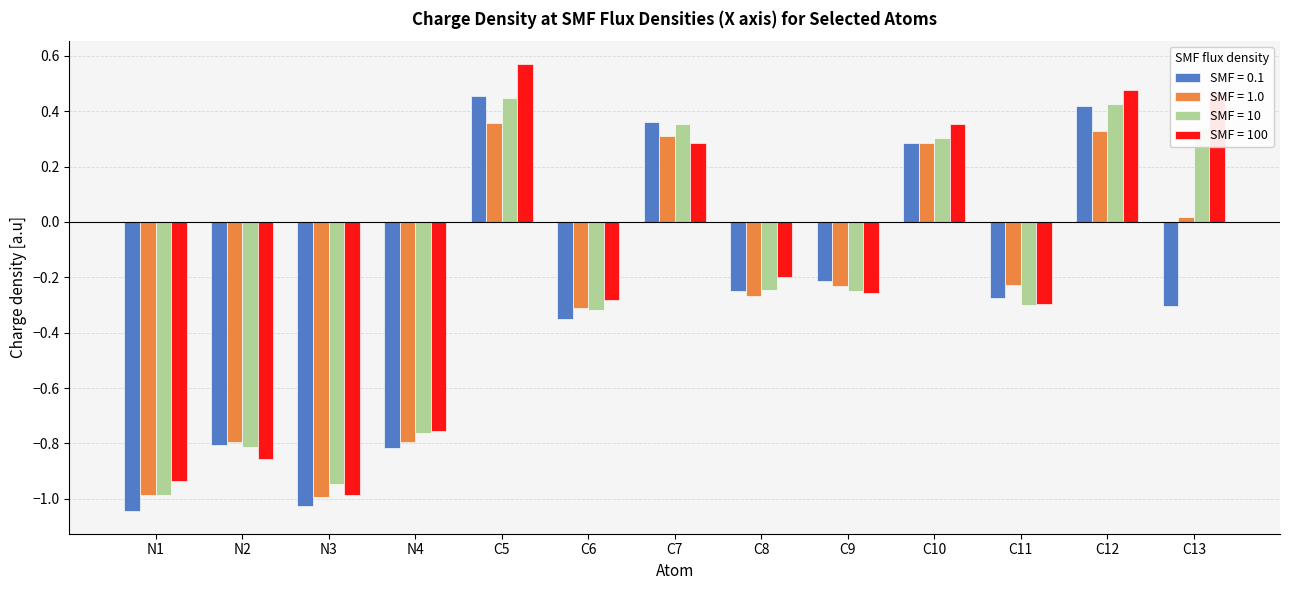

What is the difference between the maximum and minimum values in the SMF = 0.1 series?

1.5